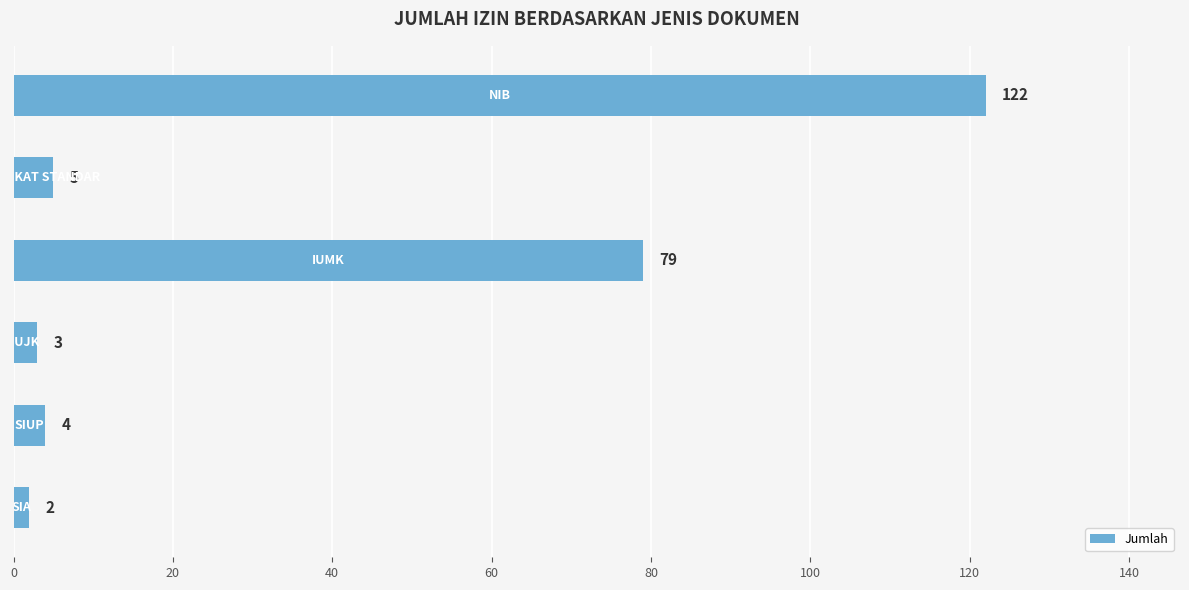

Are the bars grouped side by side (vs. stacked)?

No